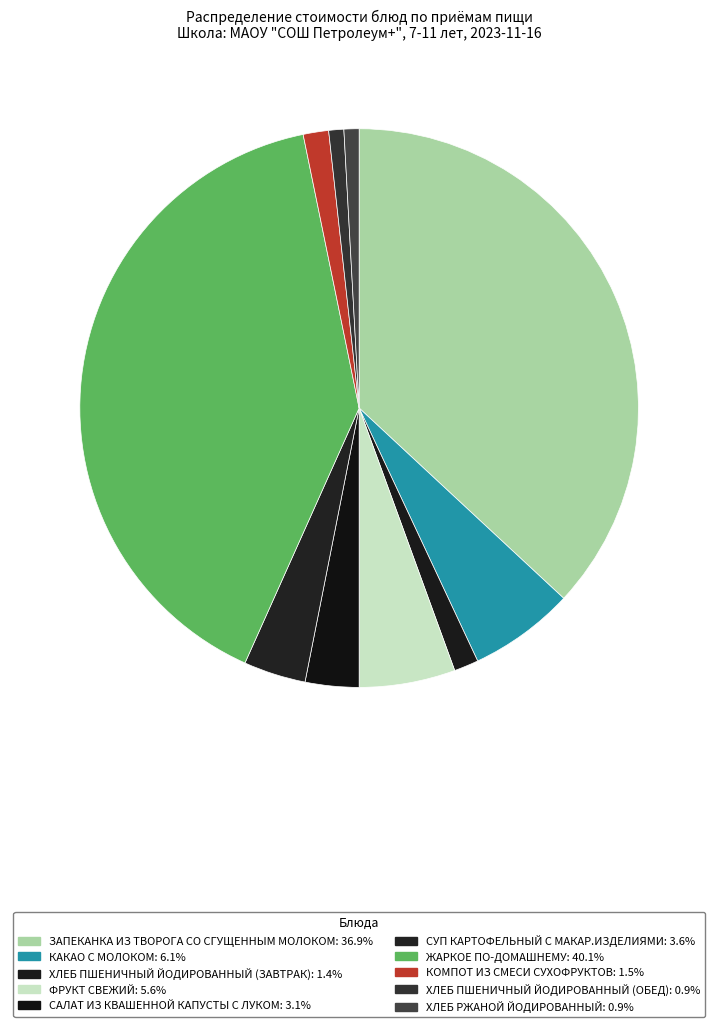

Rank the categories by value from highest to lowest.

ЖАРКОЕ ПО-ДОМАШНЕМУ, ЗАПЕКАНКА ИЗ ТВОРОГА СО СГУЩЕННЫМ МОЛОКОМ, КАКАО С МОЛОКОМ, ФРУКТ СВЕЖИЙ, СУП КАРТОФЕЛЬНЫЙ С МАКАР.ИЗДЕЛИЯМИ, САЛАТ ИЗ КВАШЕННОЙ КАПУСТЫ С ЛУКОМ, КОМПОТ ИЗ СМЕСИ СУХОФРУКТОВ, ХЛЕБ ПШЕНИЧНЫЙ ЙОДИРОВАННЫЙ (ЗАВТРАК), ХЛЕБ ПШЕНИЧНЫЙ ЙОДИРОВАННЫЙ (ОБЕД), ХЛЕБ РЖАНОЙ ЙОДИРОВАННЫЙ